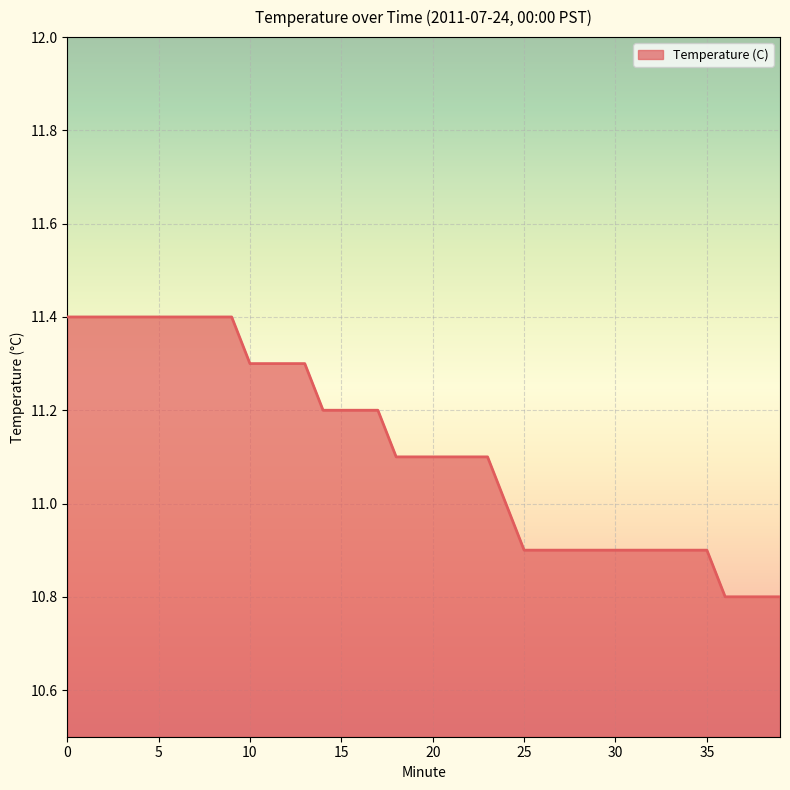

Reading left to right, extract all data points from this chart.

11.4	11.4	11.4	11.4	11.4	11.4	11.4	11.4	11.4	11.4	11.3	11.3	11.3	11.3	11.2	11.2	11.2	11.2	11.1	11.1	11.1	11.1	11.1	11.1	11.0	10.9	10.9	10.9	10.9	10.9	10.9	10.9	10.9	10.9	10.9	10.9	10.8	10.8	10.8	10.8